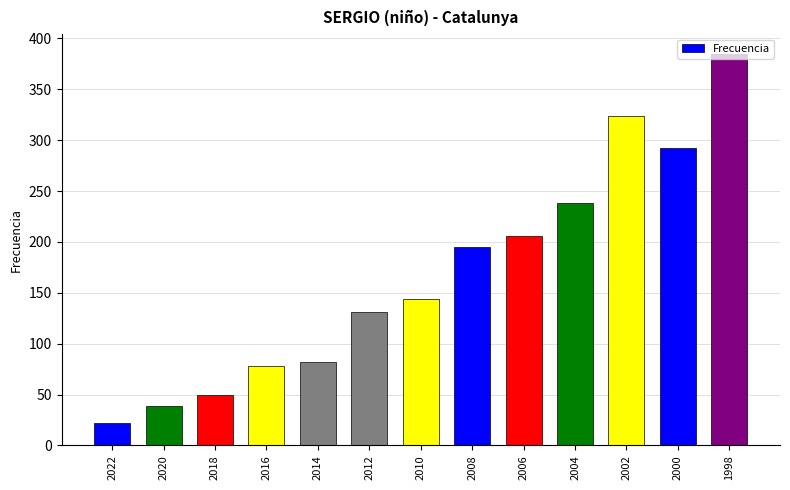

What is the difference between the maximum and minimum values?

363